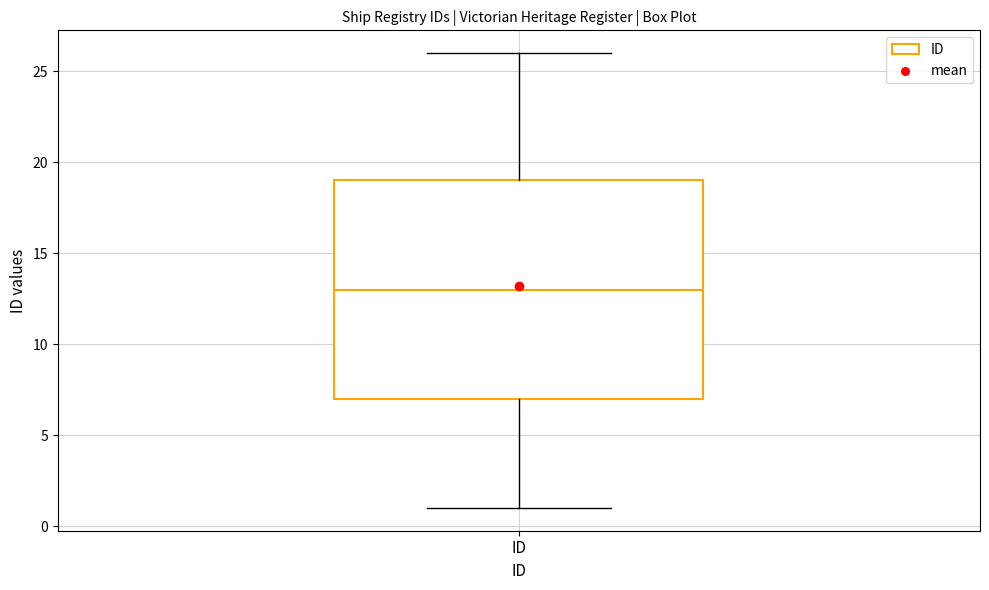

Transcribe this box plot: give where the median line is, the range the box spans, and where the two whiskers end, as read against the y-axis. The values are not printed on the chart, so give them approximately, as read against the axis.

median 13, box 7 to 19, whiskers 1 to 26